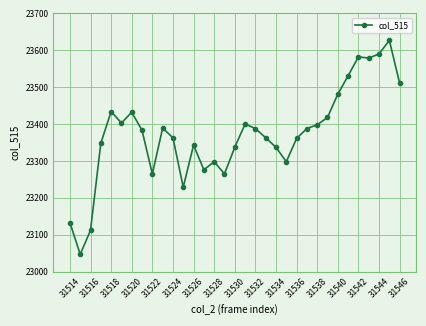

What is the value of the 27th point from the left?

23481